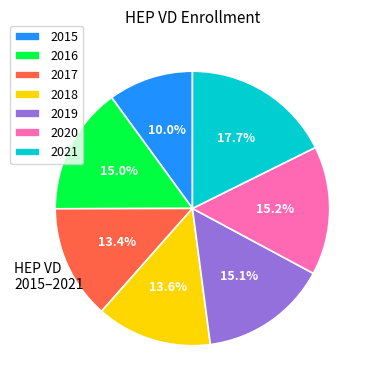

To the nearest percent, what is the difference between the largest and smallest slice percentages?

8%